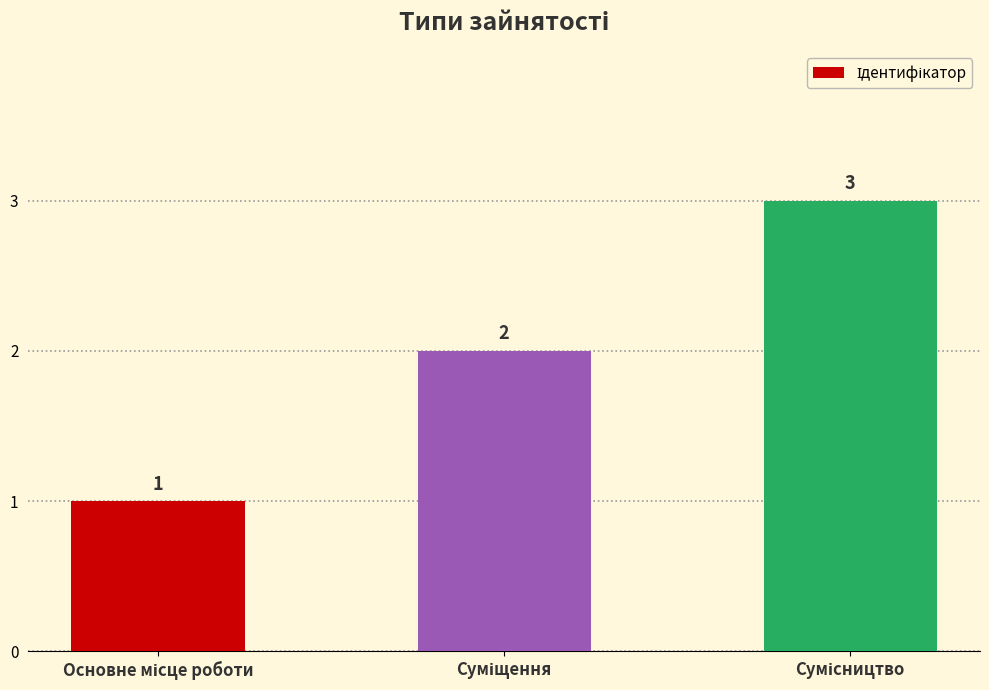

What is the sum of all values?

6